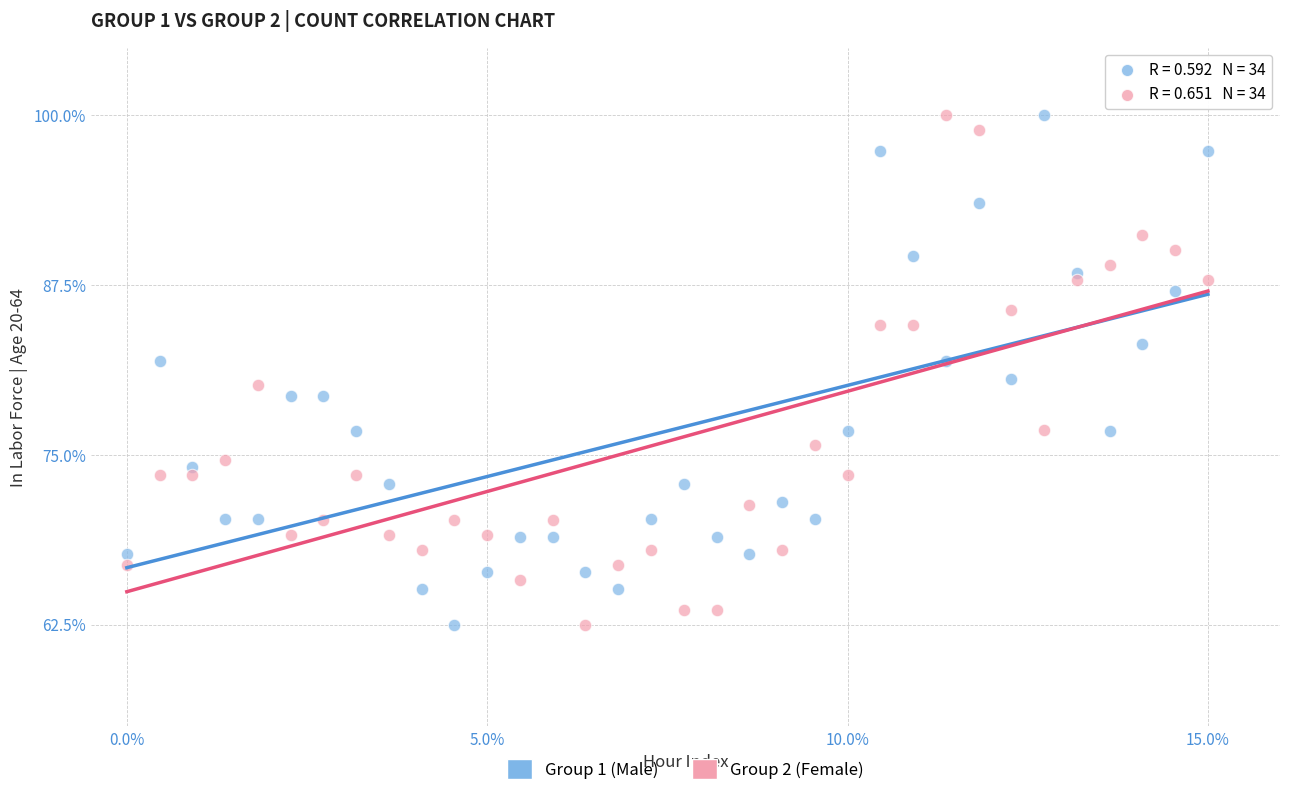

What is the X range (max minus min) for the scatter plot?

15.0